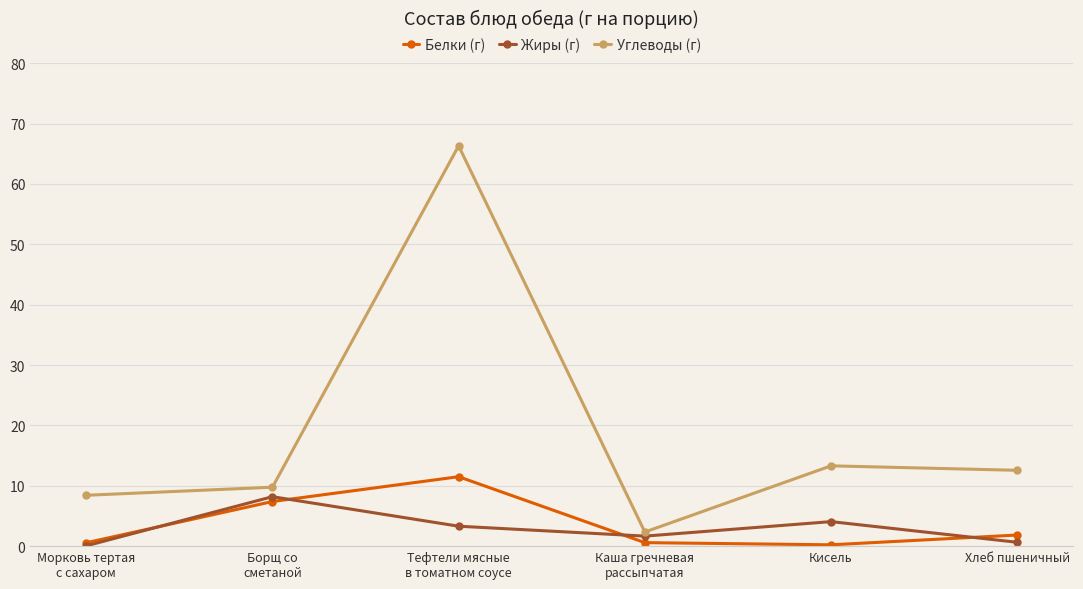

Which series has the widest spread of values?

Углеводы (г)